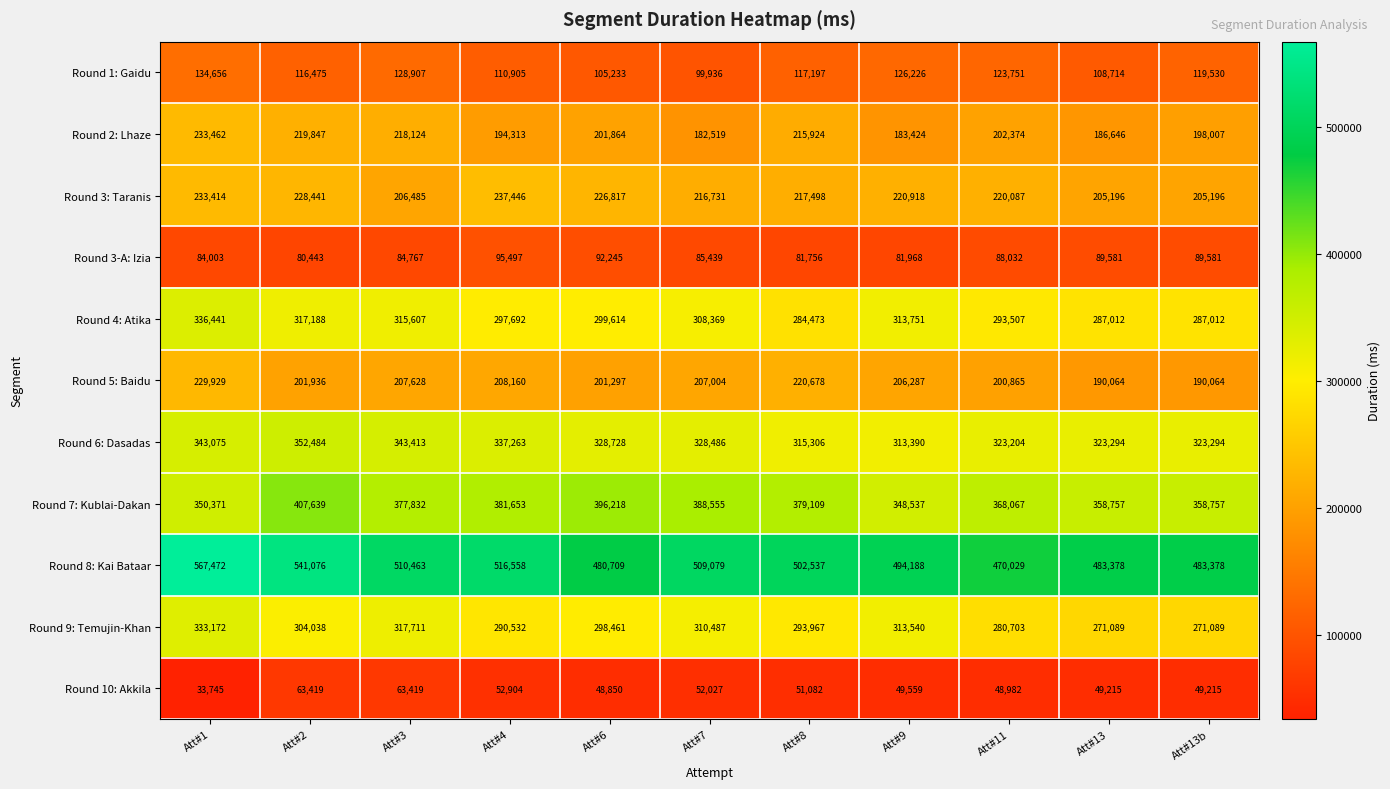

Which series changed the most between Att#1 and Att#2?

Round 7: Kublai-Dakan